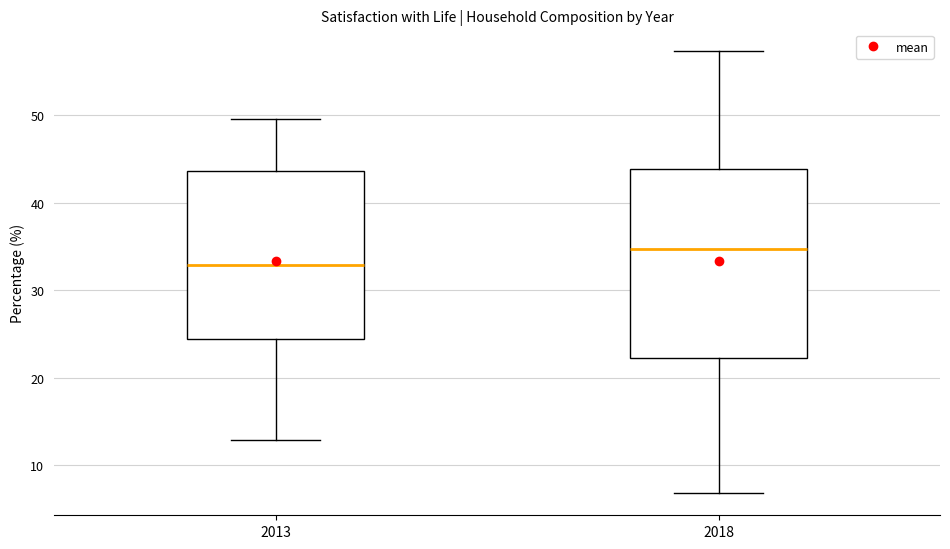

Where is the lower edge of the box at x = 2013 on the y-axis? The values are not printed on the chart, so give them approximately, as read against the axis.

24